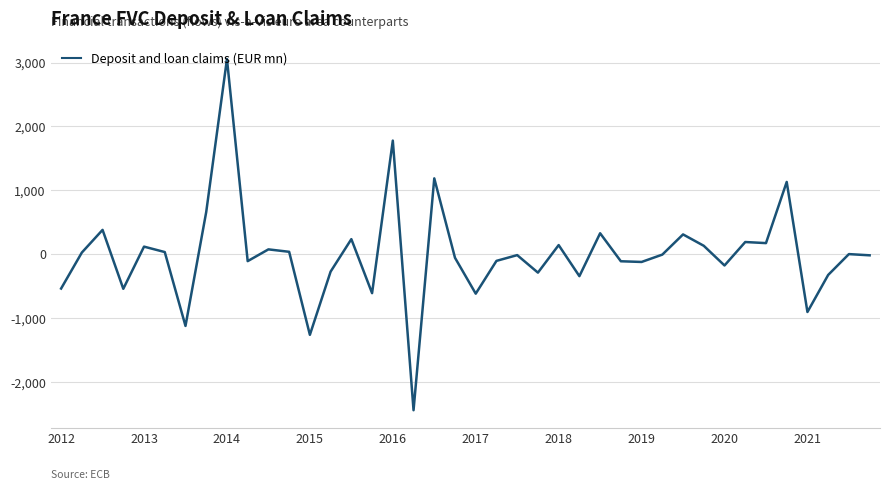

What is the minimum value shown in the chart?

-2440